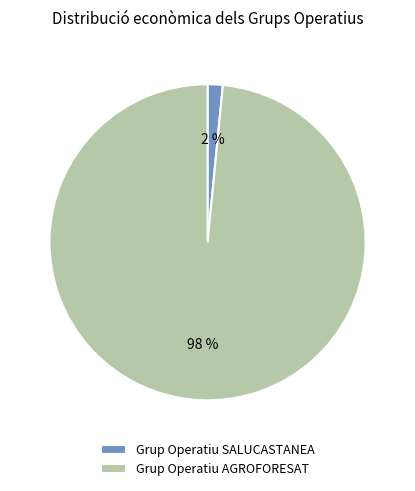

To the nearest percent, what is the combined percentage of Grup Operatiu SALUCASTANEA and Grup Operatiu AGROFORESAT?

100%